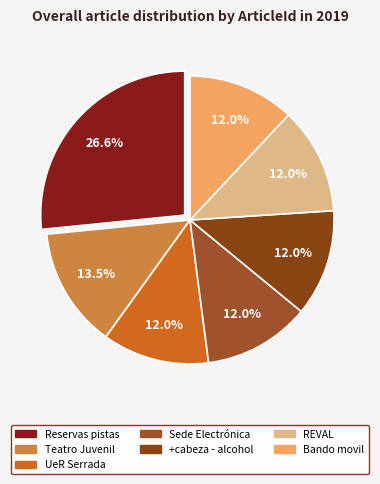

How many segments does this pie chart have?

7